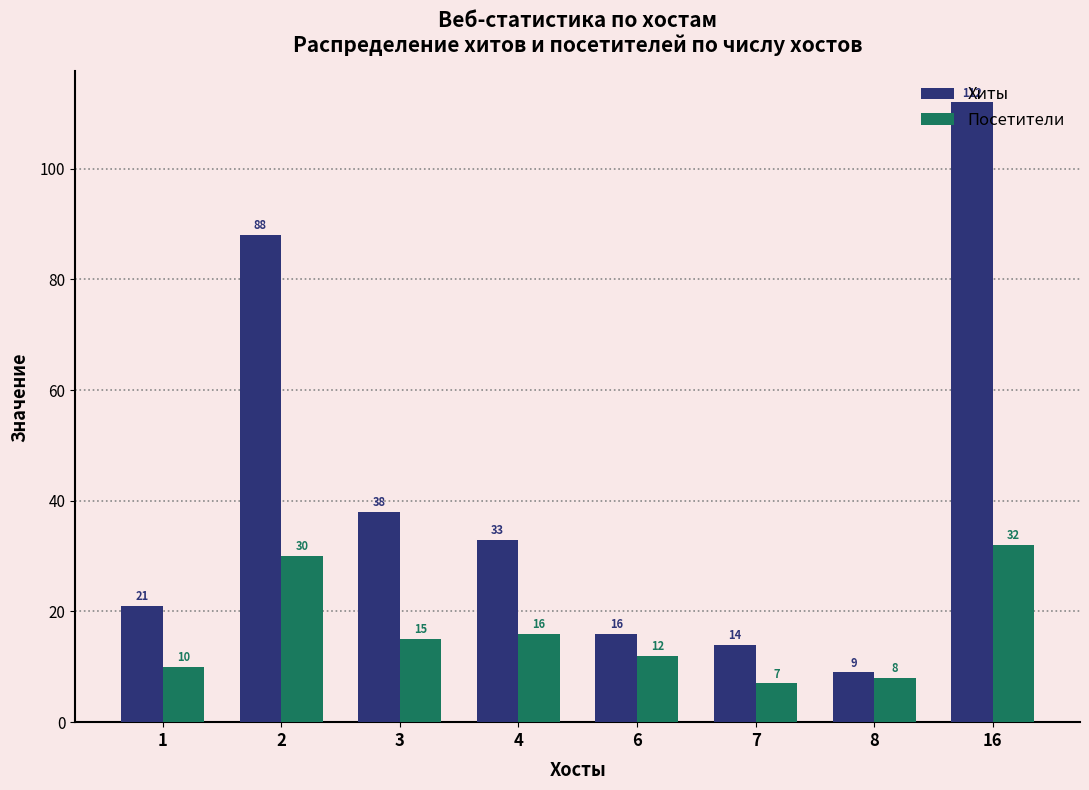

What is the value of the Посетители bar at the 6th from the left?

7